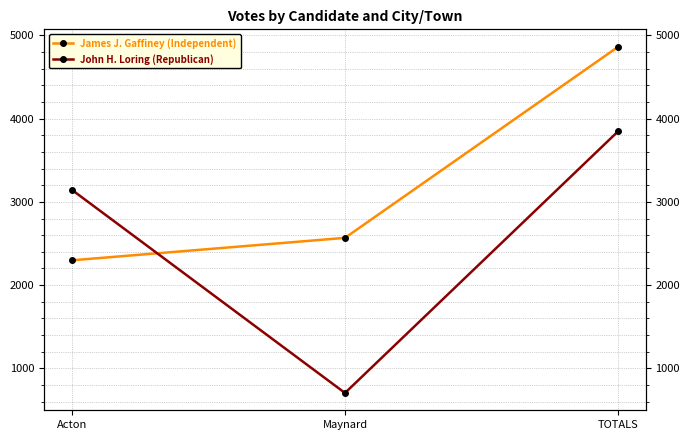

Does the chart have visible grid lines?

Yes